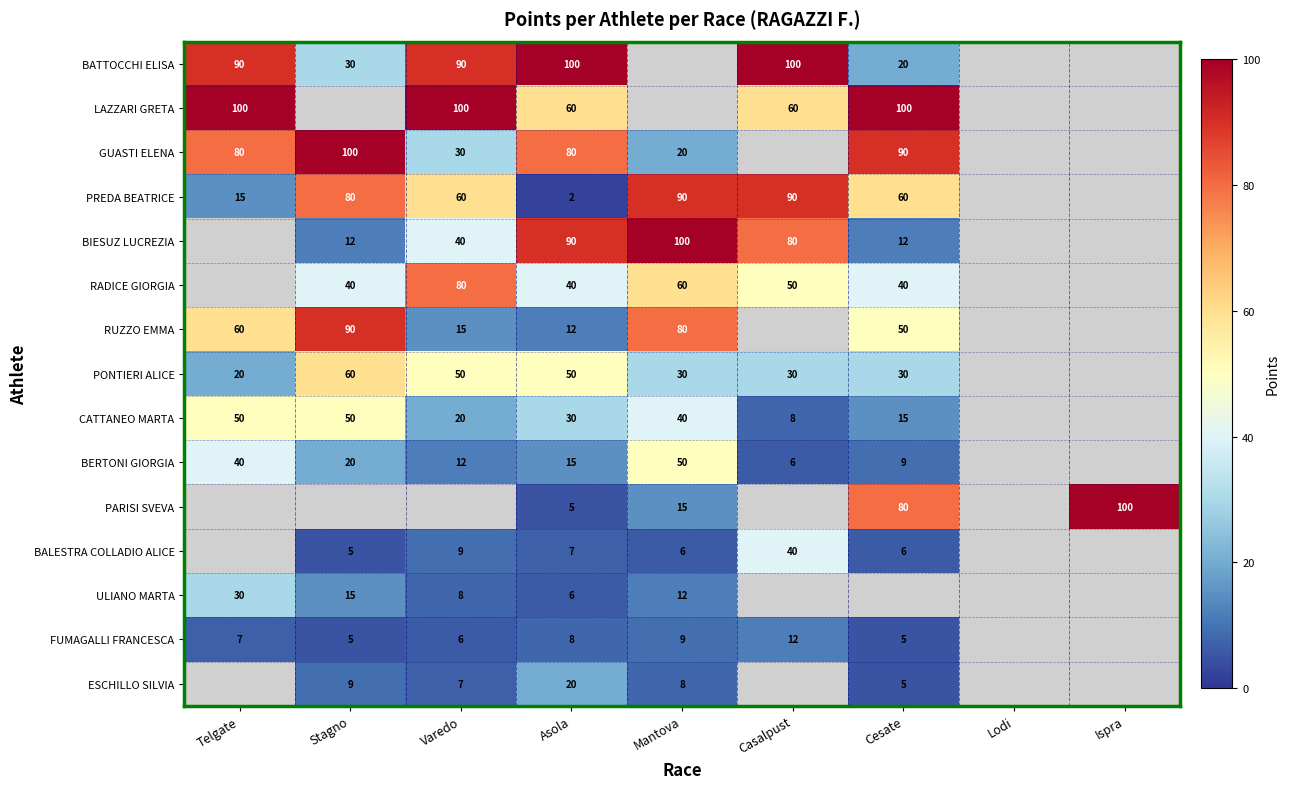

Which has a higher value, Varedo or Cesate?

Varedo